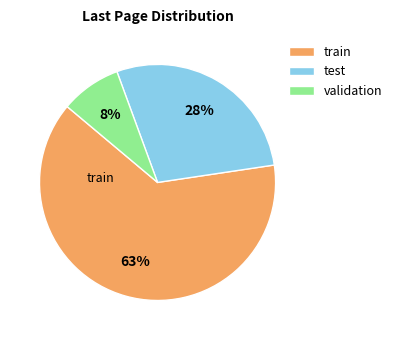

To the nearest percent, what is the average slice percentage?

33%